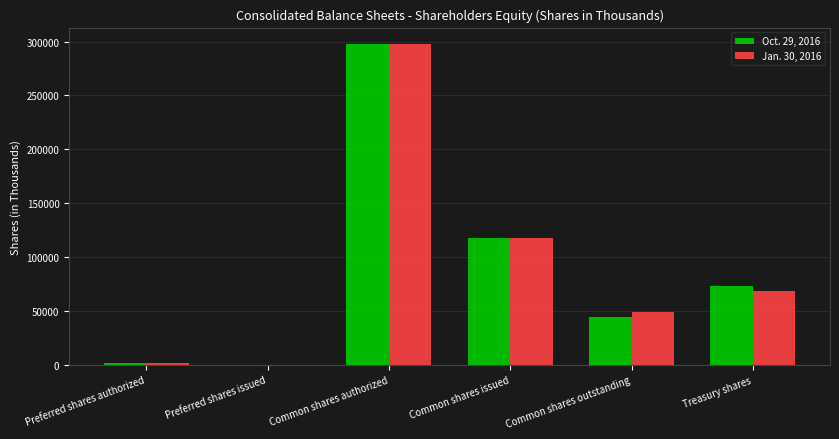

Does the chart contain stacked bars?

No